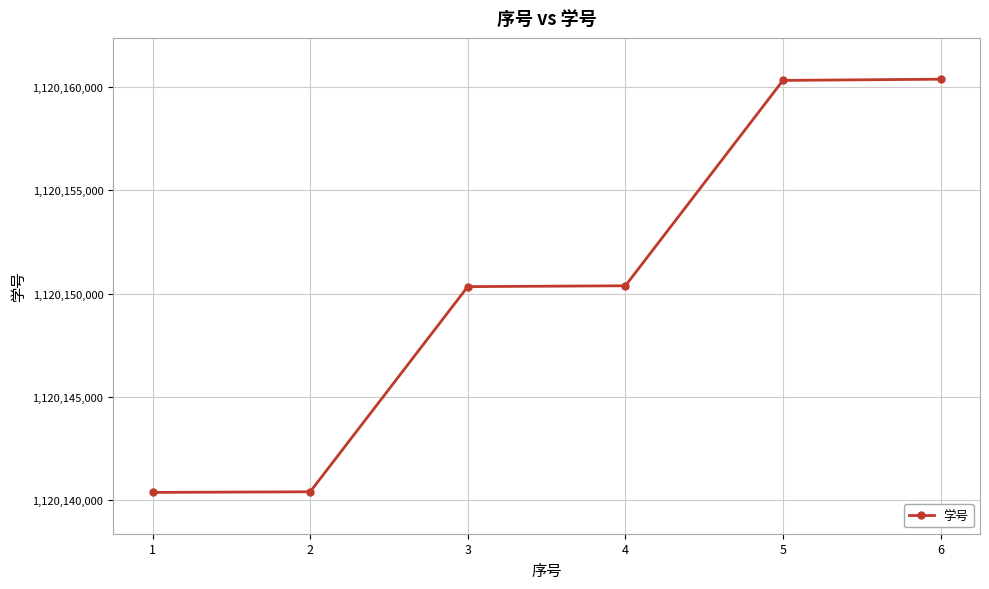

What is the change in value from 4 to 5?

+9952